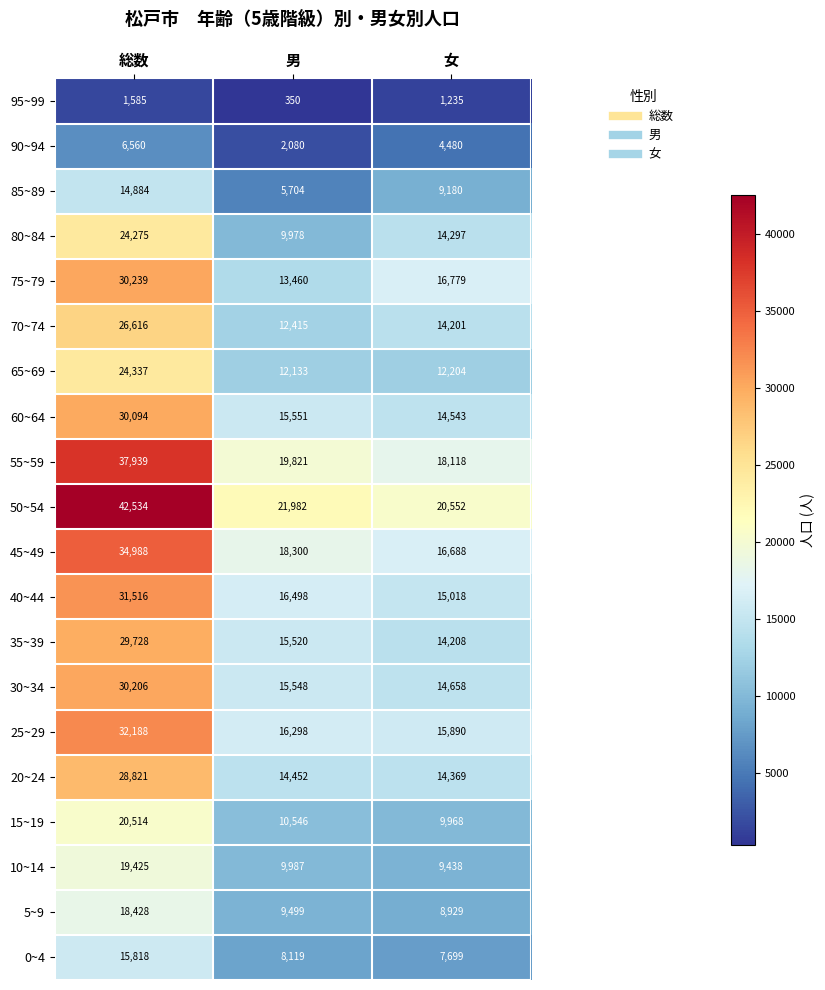

What is the maximum value for 30~34?

30206